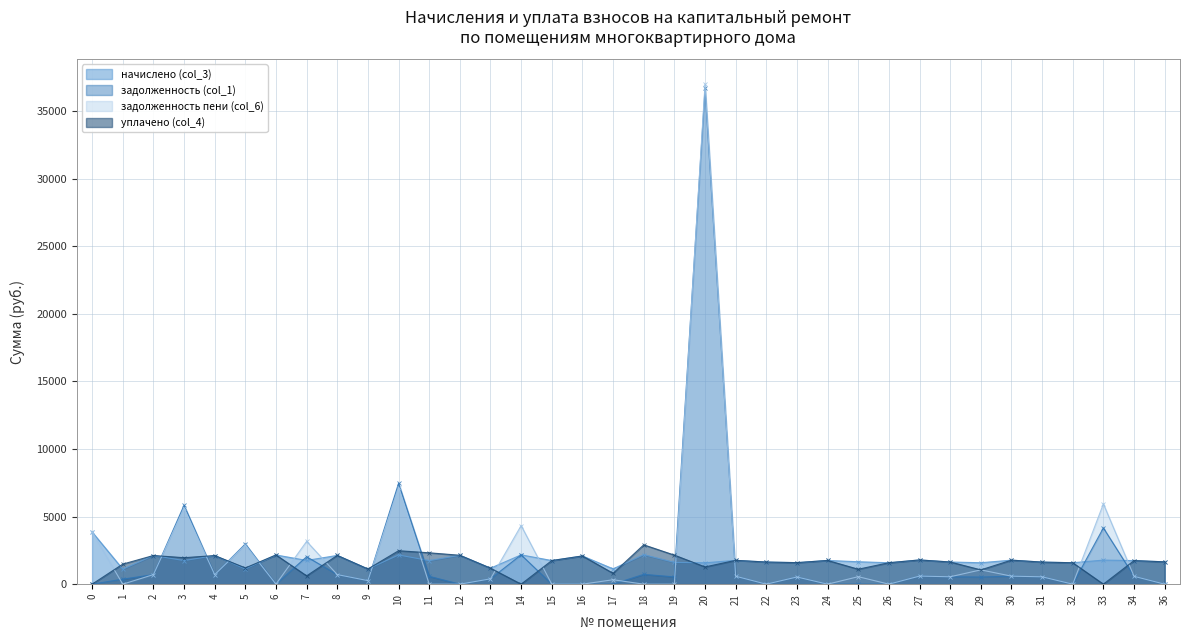

What is the value of the задолженность пени (col_6) point at the 10th from the left?

262.6